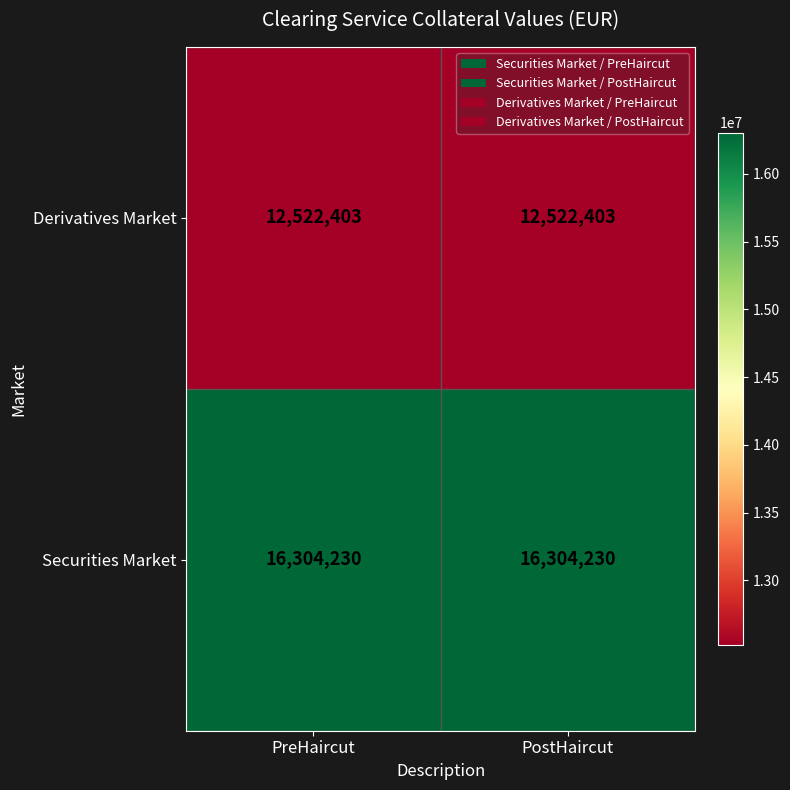

Is the value of Securities Market at PreHaircut greater than the value of Derivatives Market at PostHaircut?

Yes